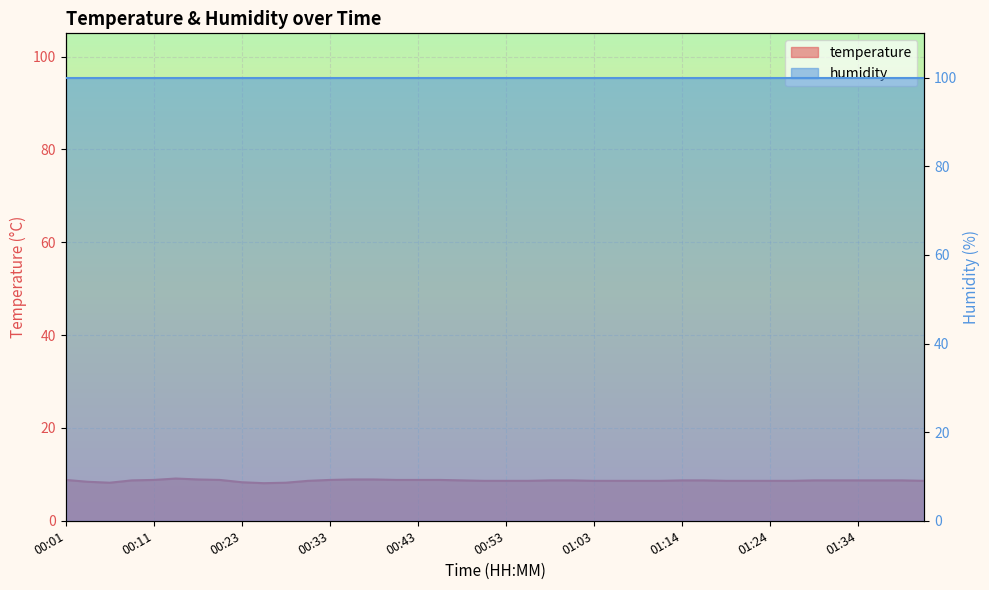

Which category has the lowest value across all series?

00:26